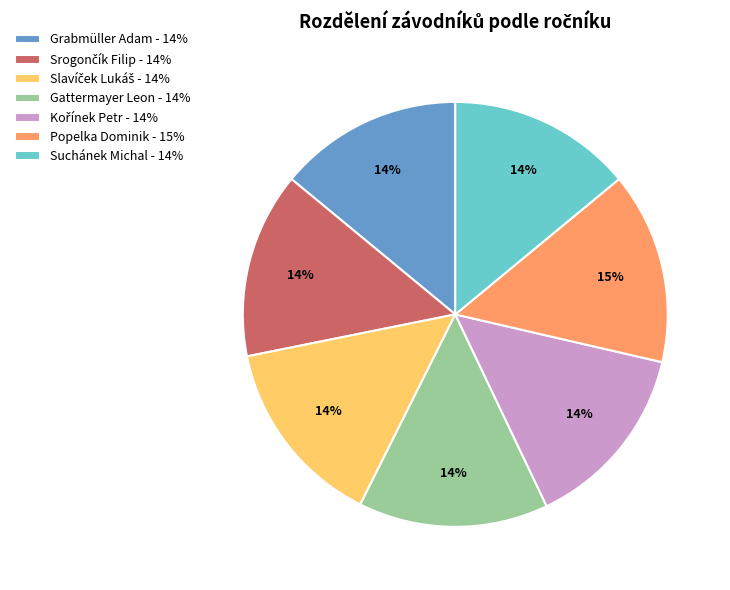

To the nearest percent, what is the combined percentage of Suchánek Michal and Grabmüller Adam?

28%